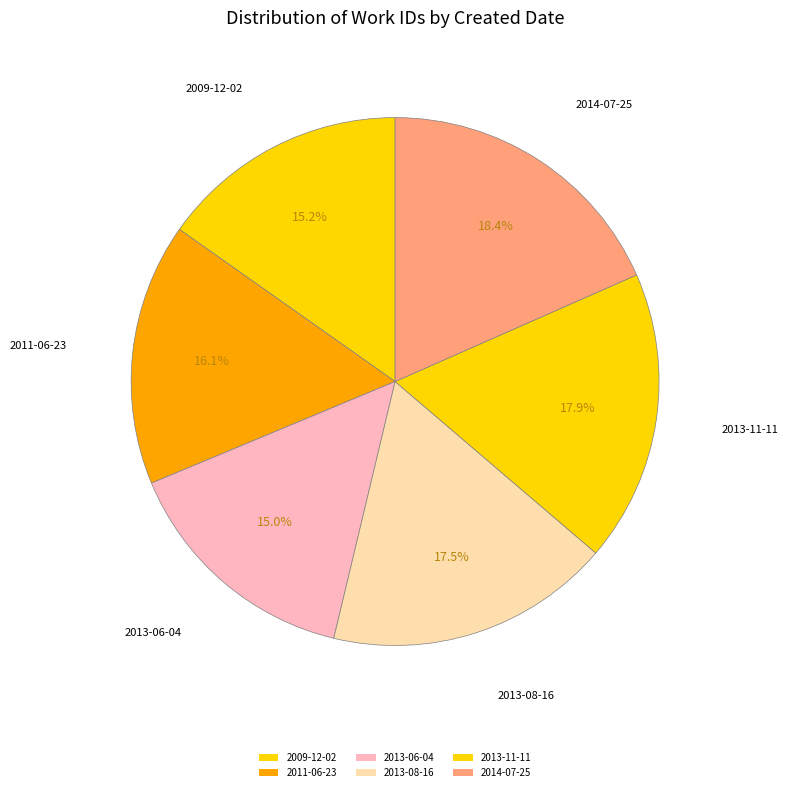

What is the change in value from 2013-06-04 to 2014-07-25?

+1478